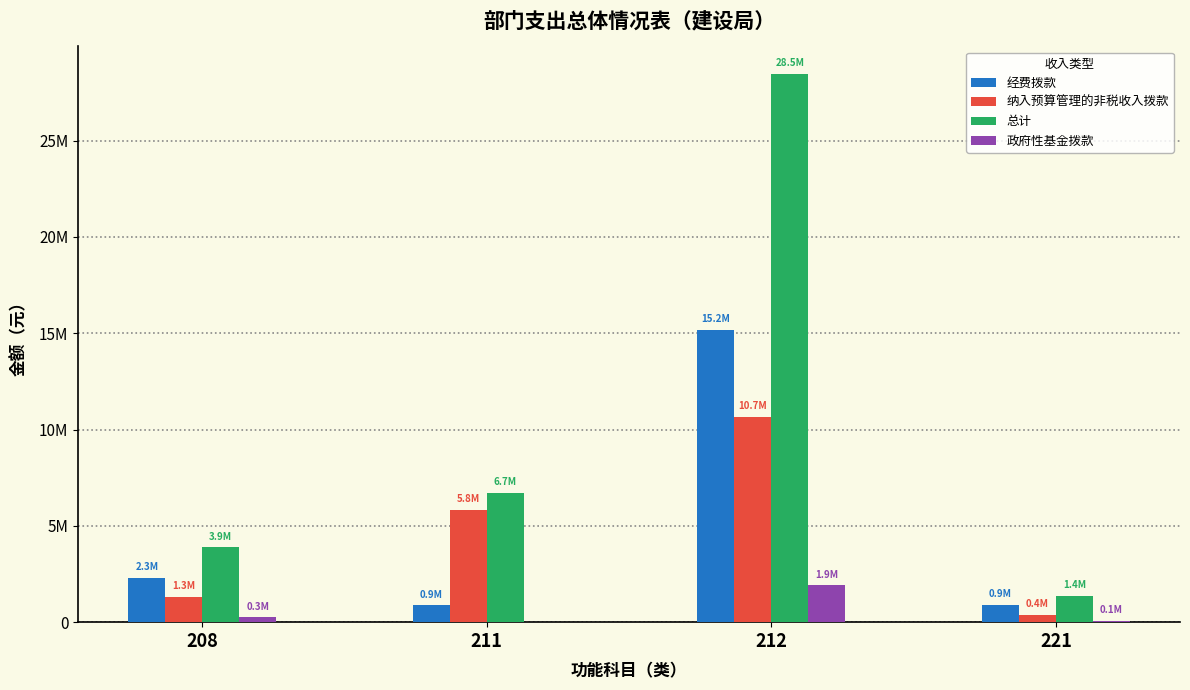

Are the bars horizontal?

No